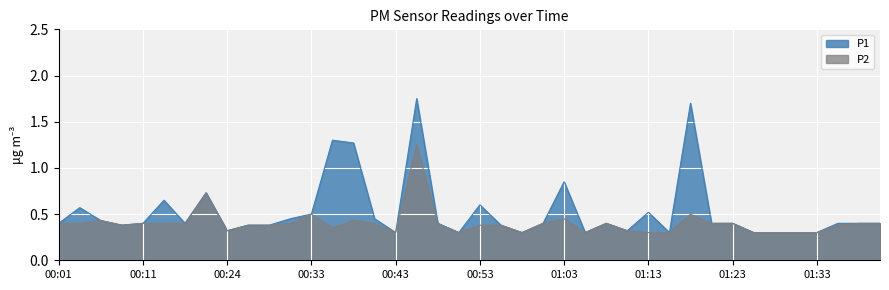

What is the difference between the P2 values at 01:08 and 00:46?

0.8